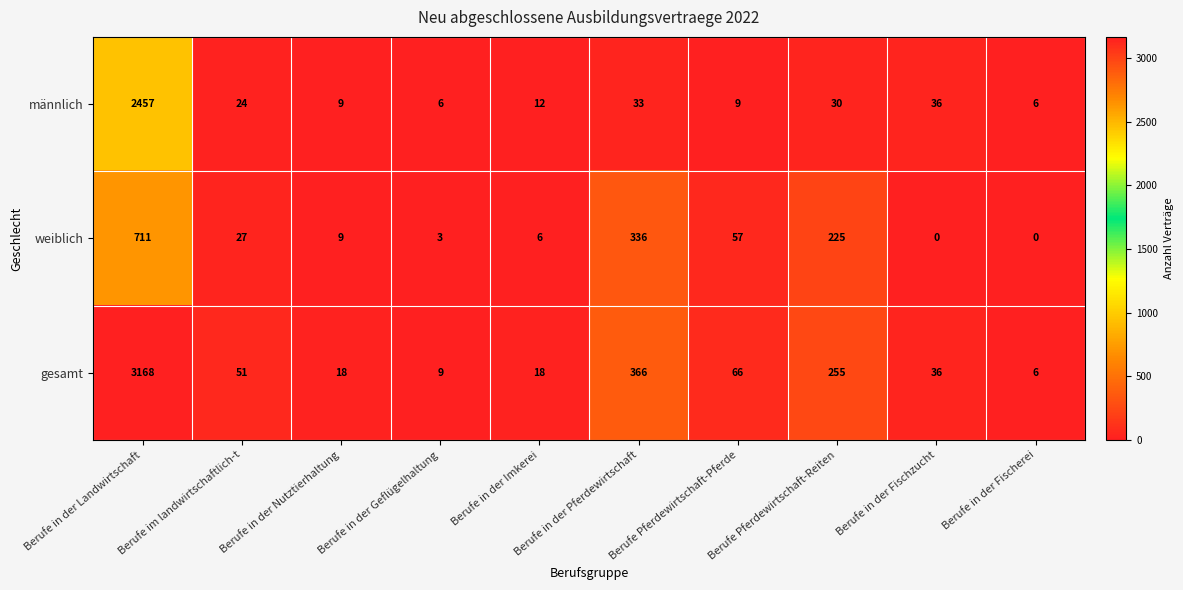

What is the average value of the weiblich series?

137